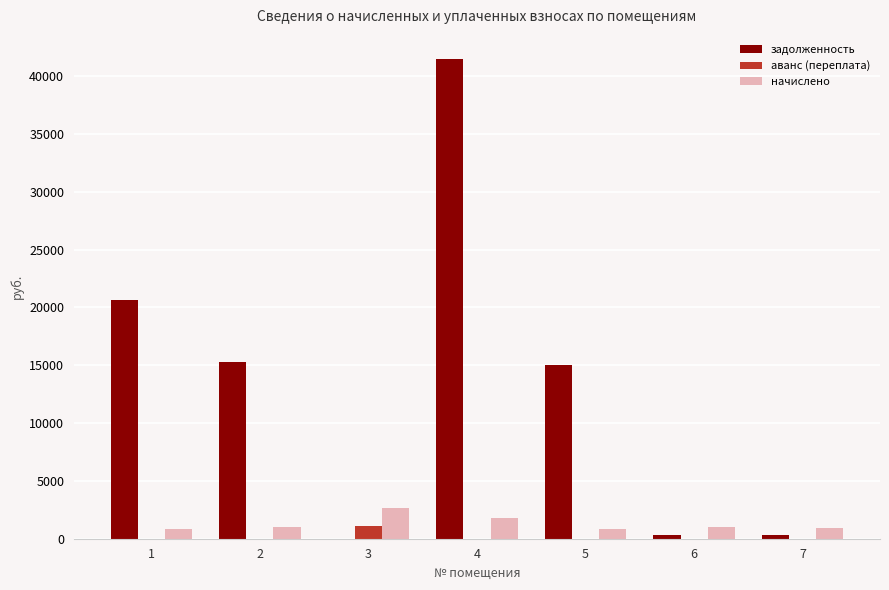

The value of аванс (переплата) at 7 is 0.0. True or false?

True